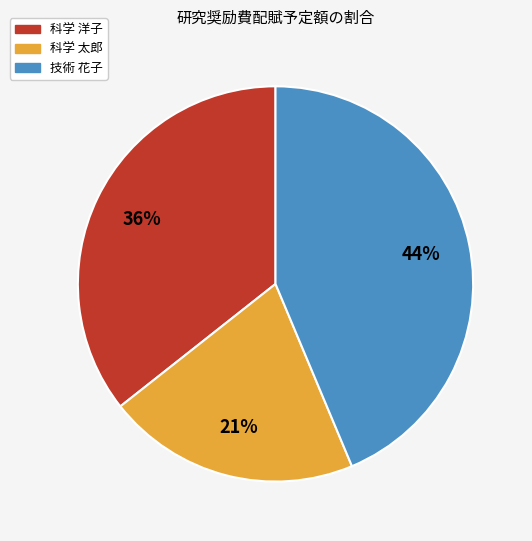

Is the sum of 科学 洋子 and 技術 花子 greater than half?

Yes